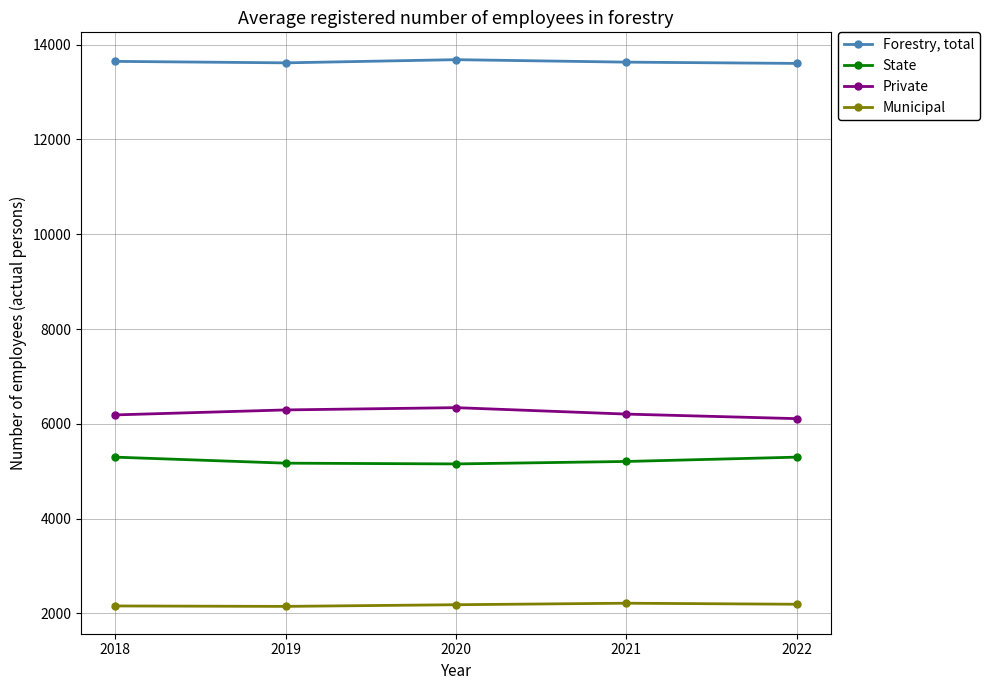

What is the average value of the Municipal series?

2181